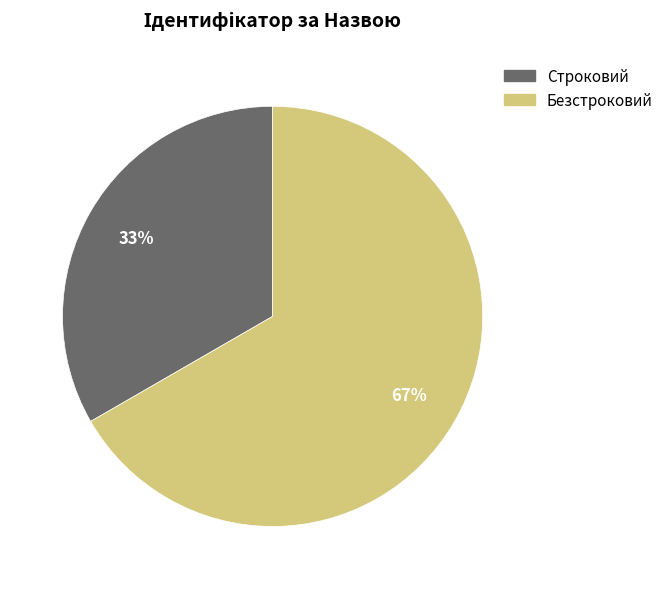

To the nearest percent, what percentage of the pie is Безстроковий?

67%